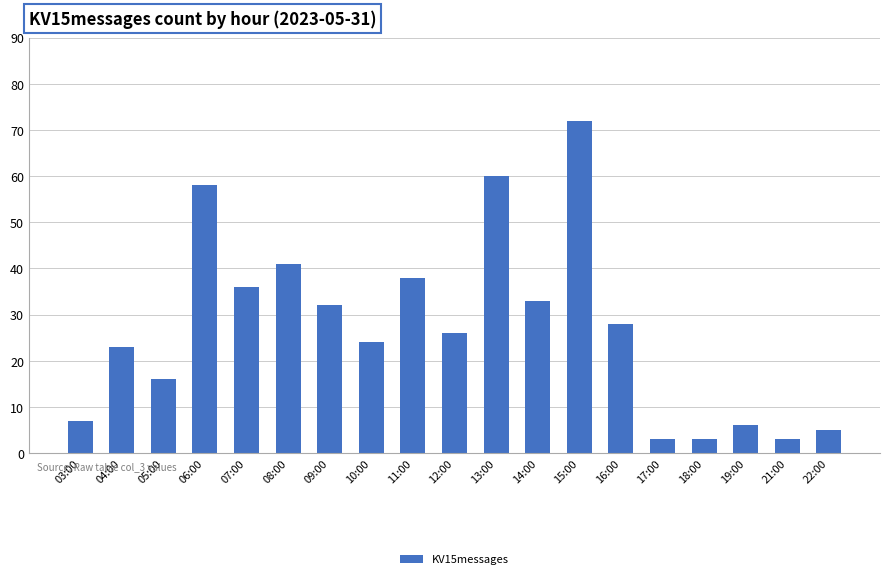

Count the number of data series in this chart.

1